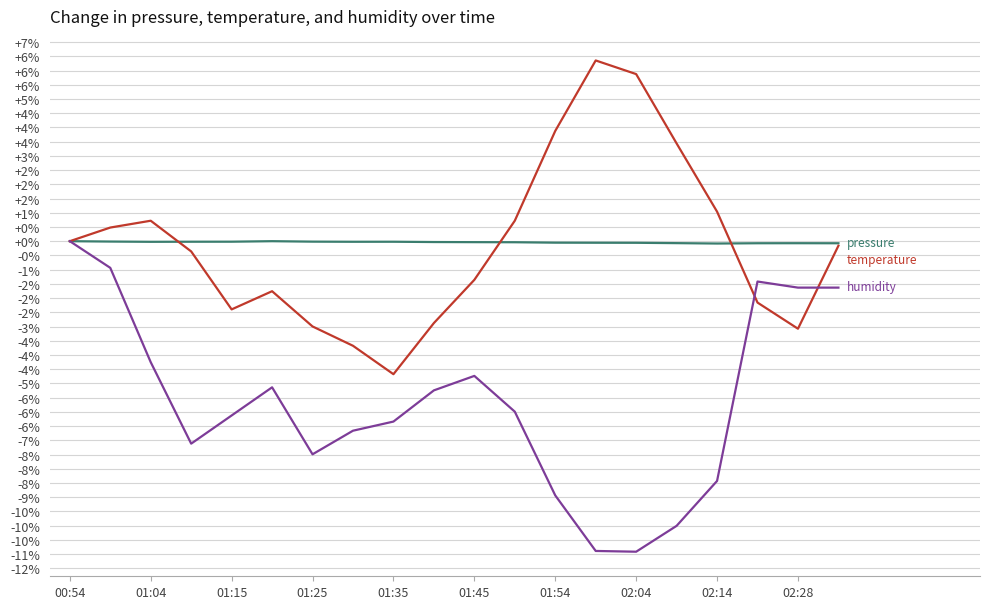

Does the chart have visible grid lines?

Yes